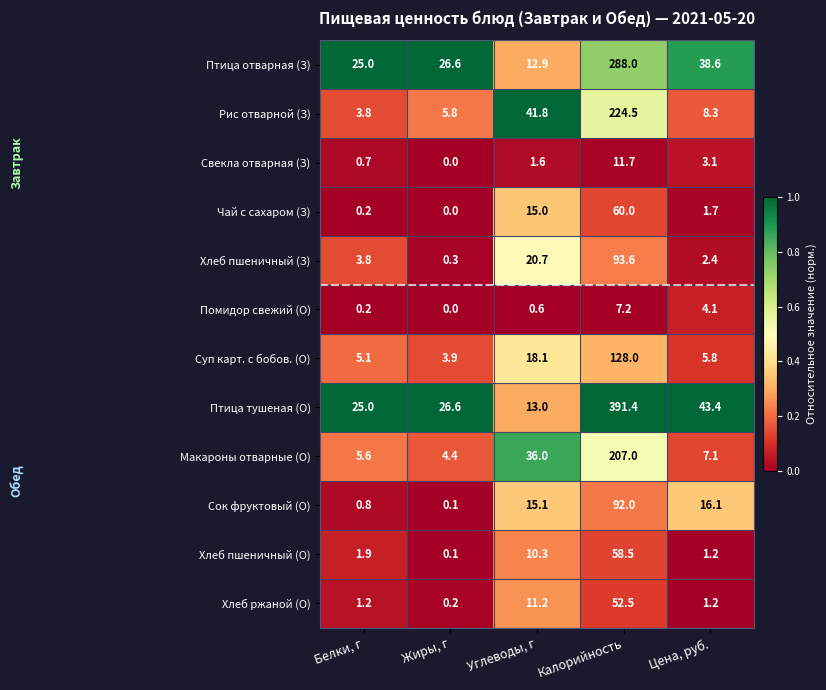

Is it true that Свекла отварная (З) equals 1.6 at Цена, руб.?

False